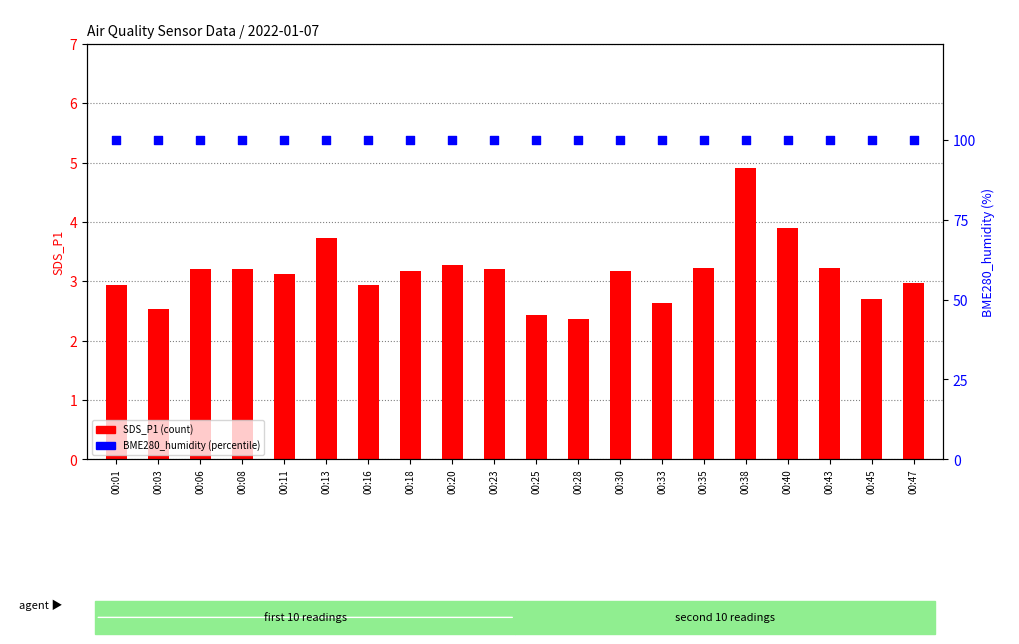

What is the total value across all series at 00:13?

103.7